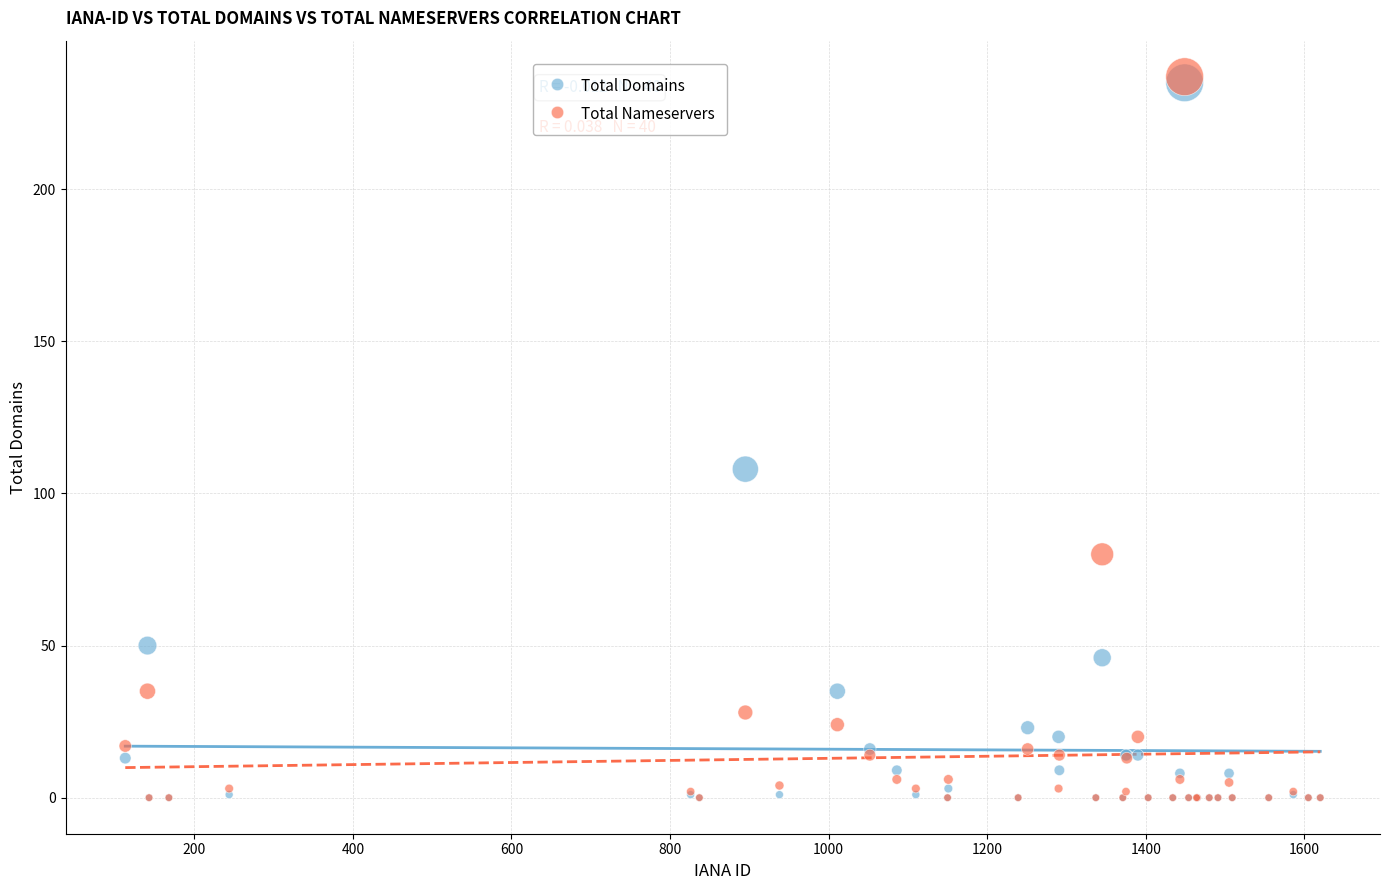

In the Total Domains series, what Y value is closest to 117?

108